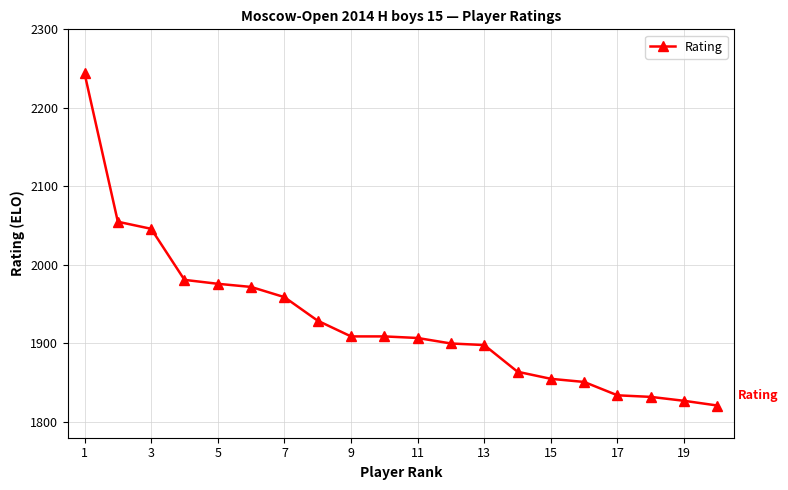

What is the value of the 1st point from the left?

2244